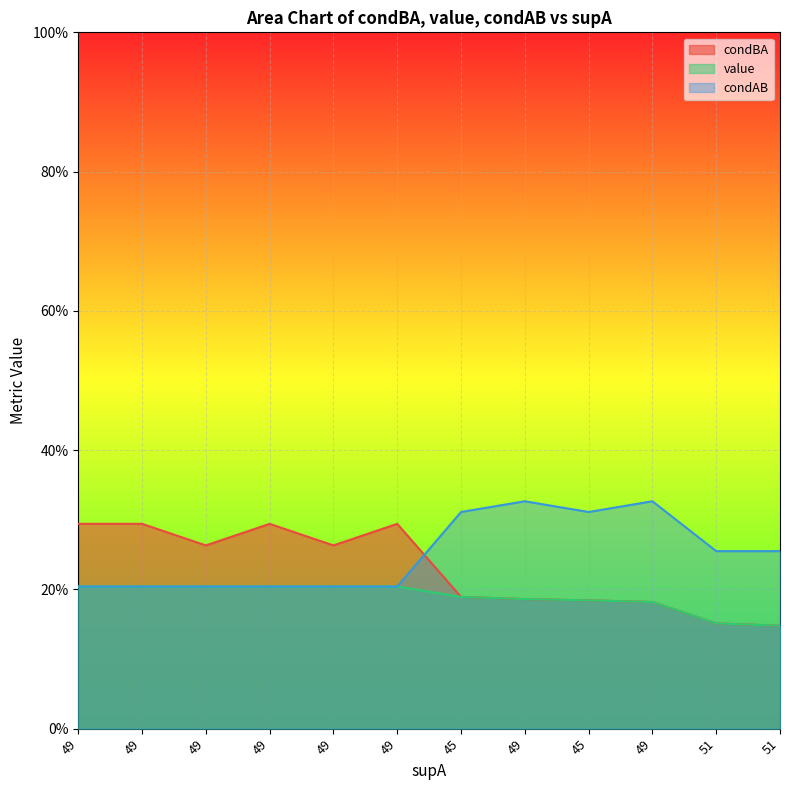

Which category has the highest value in the condBA series?

49